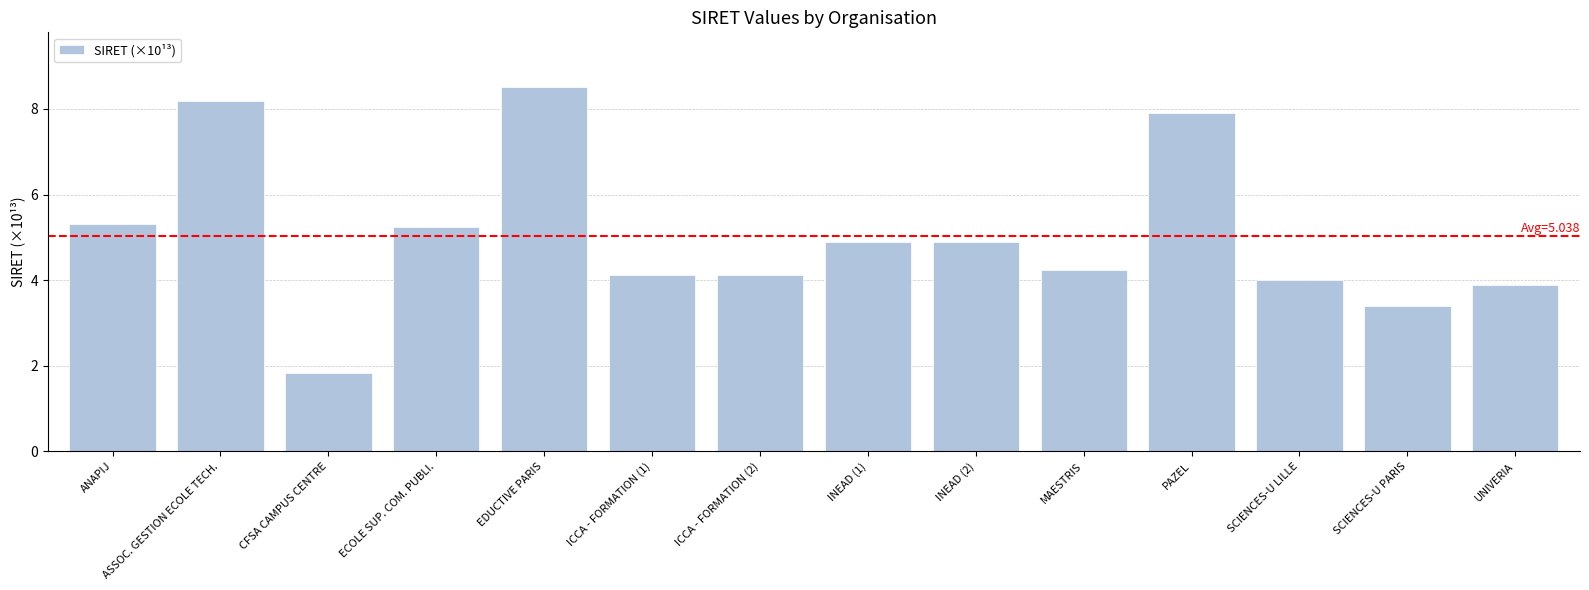

True or false: the data shows 6.7 at UNIVERIA.

False